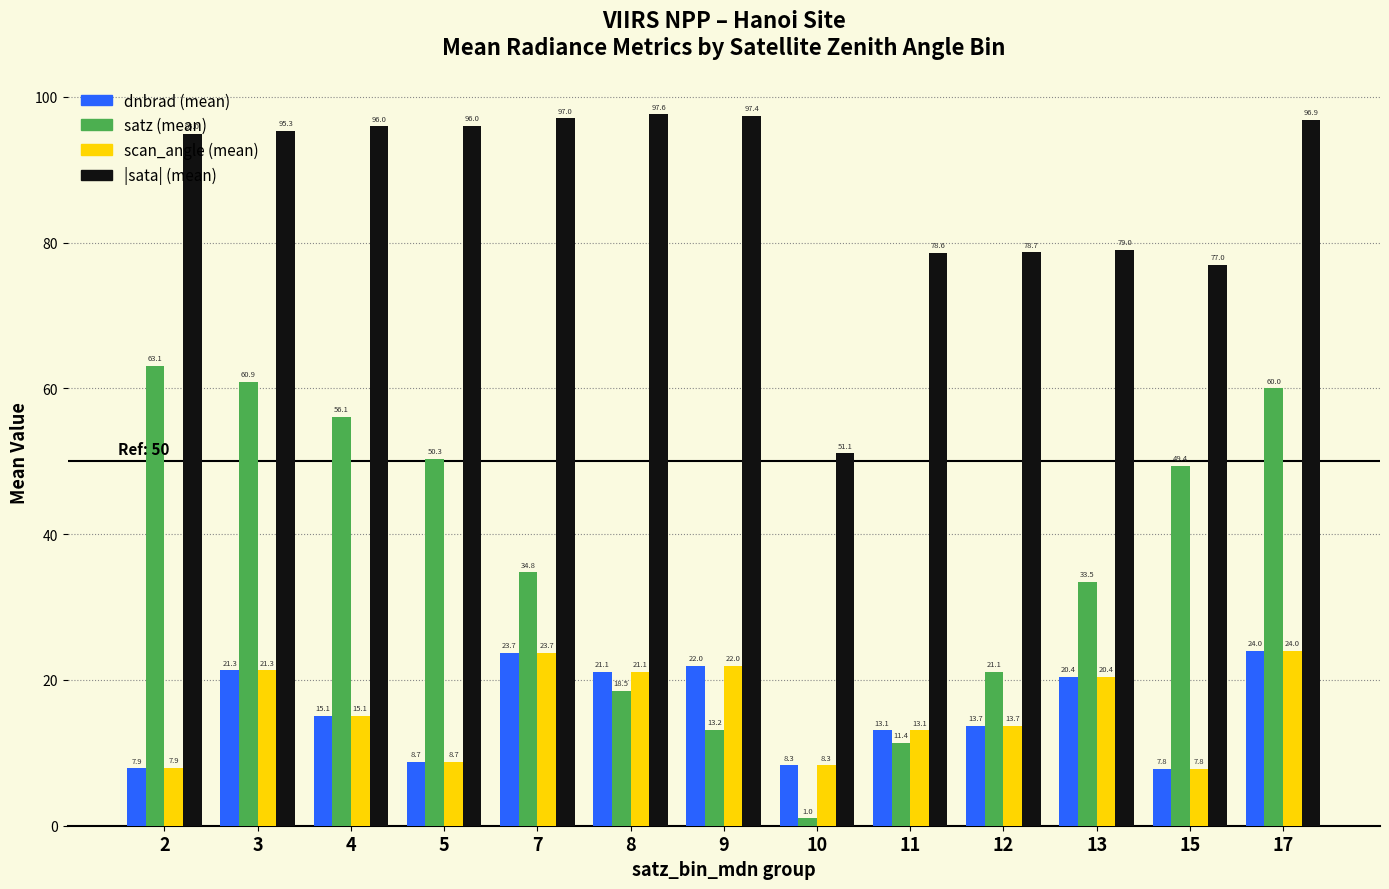

What is the approximate value of |sata| (mean) at 4?

96.0